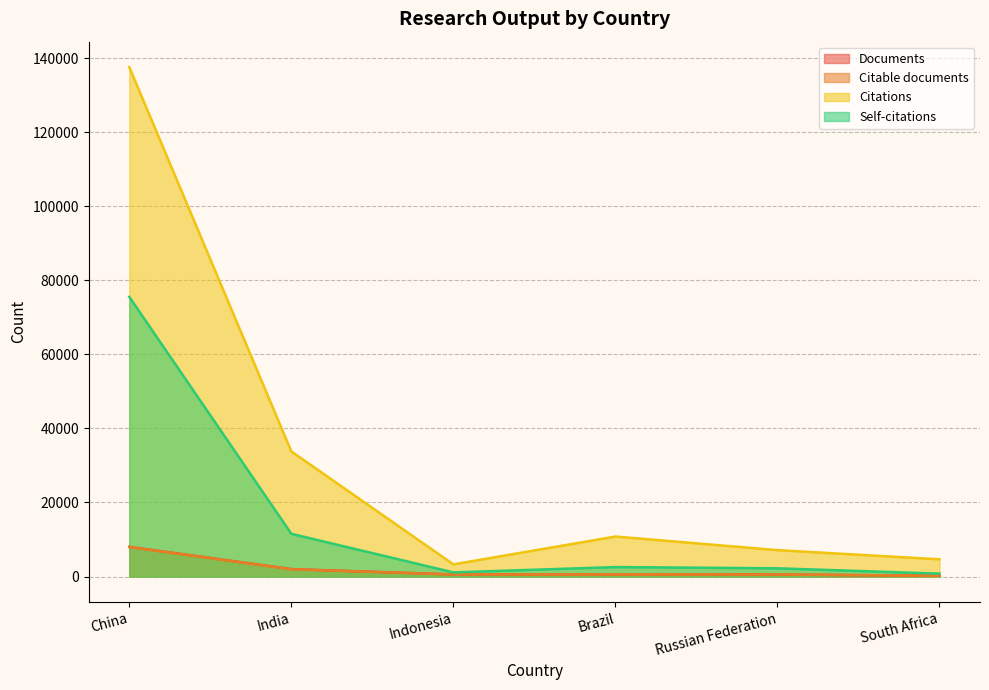

True or false: Citations and Citable documents cross at least once.

False